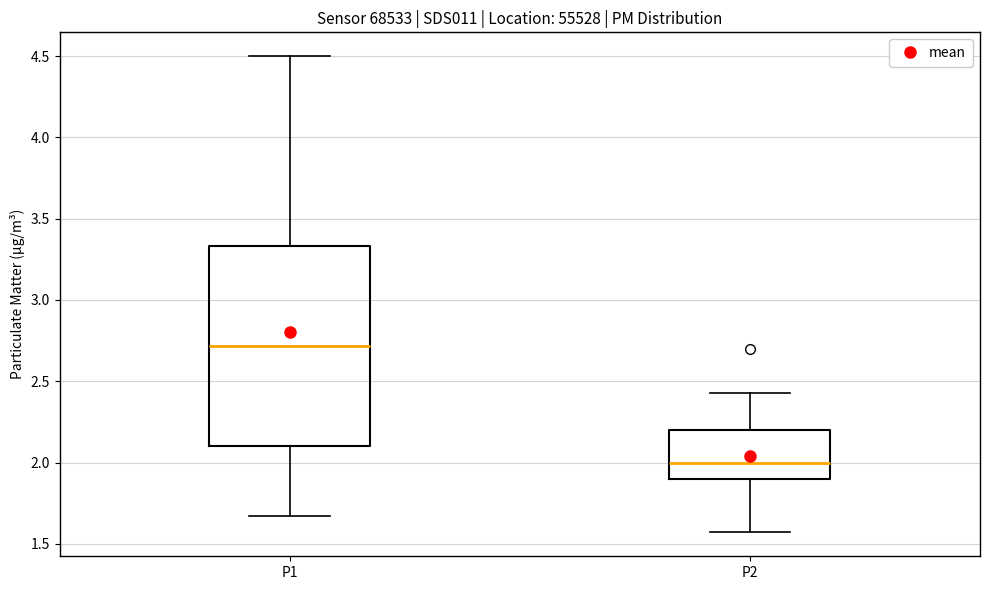

Reading left to right, transcribe this box plot: for each box, give where its median line is, the range the box spans, and where its two whiskers end, as read against the y-axis. The values are not printed on the chart, so give them approximately, as read against the axis.

P1: median 2.70, box 2.10 to 3.35, whiskers 1.65 to 4.50
P2: median 2.00, box 1.90 to 2.20, whiskers 1.55 to 2.45